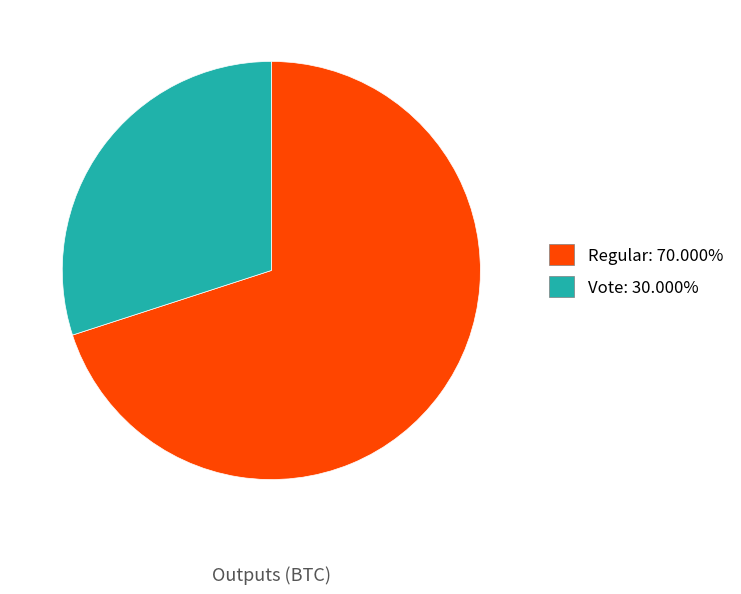

The Vote slice represents 25% of the pie. True or false?

False